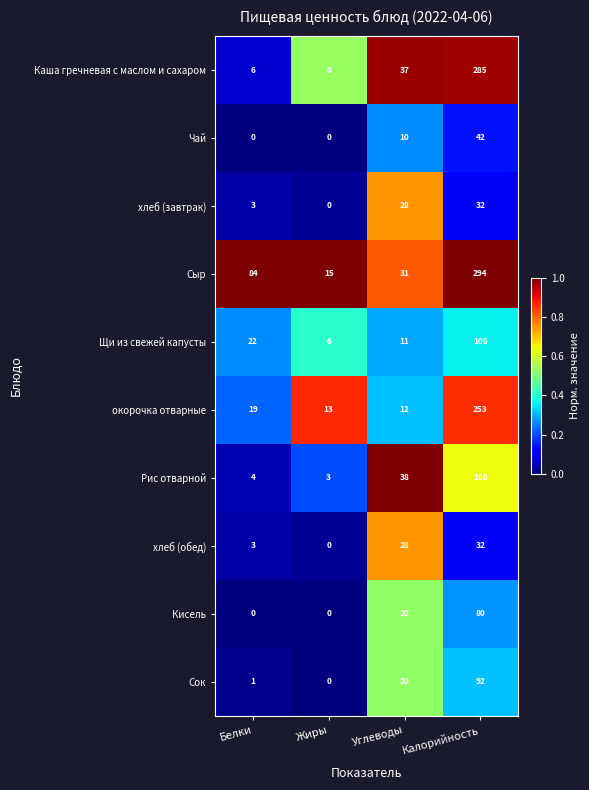

At which label is Чай closest to 21?

Углеводы